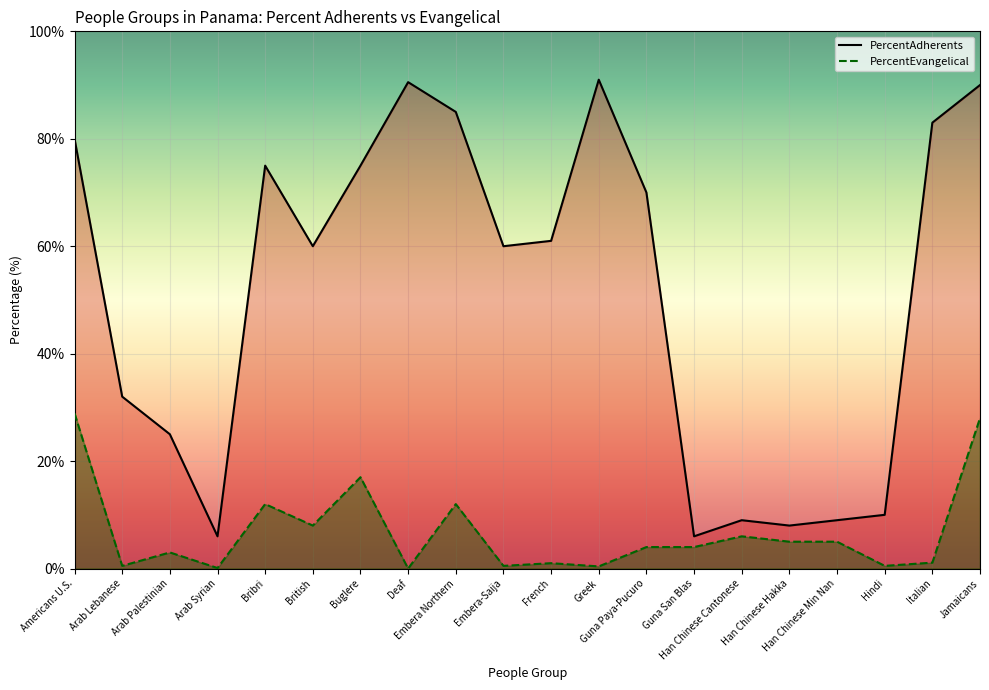

True or false: PercentEvangelical and PercentAdherents cross at least once.

False